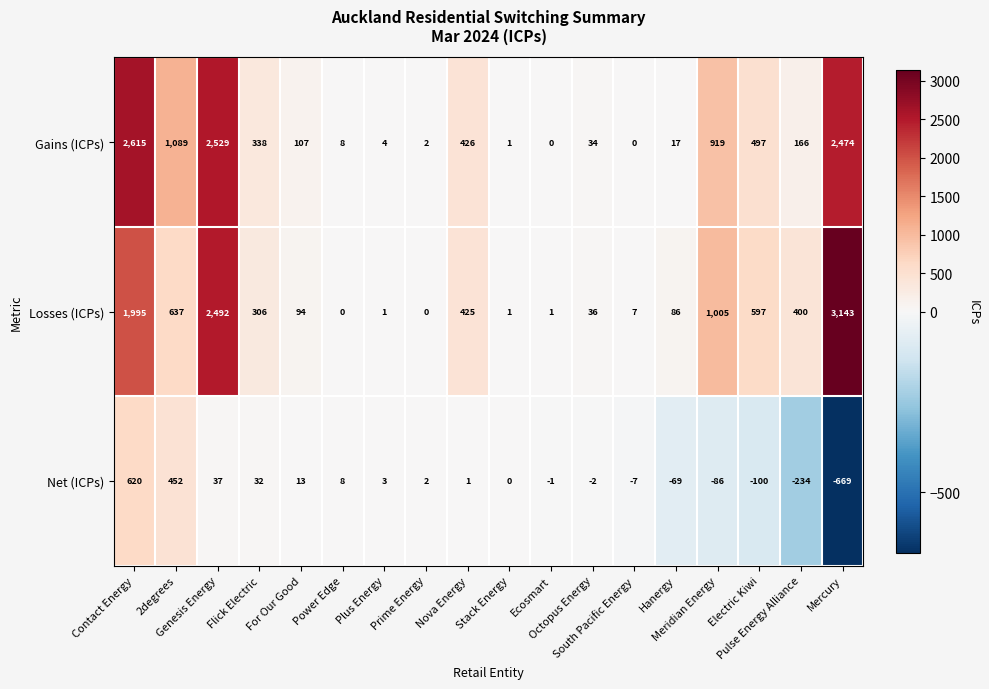

What is the minimum value shown in the chart?

-669